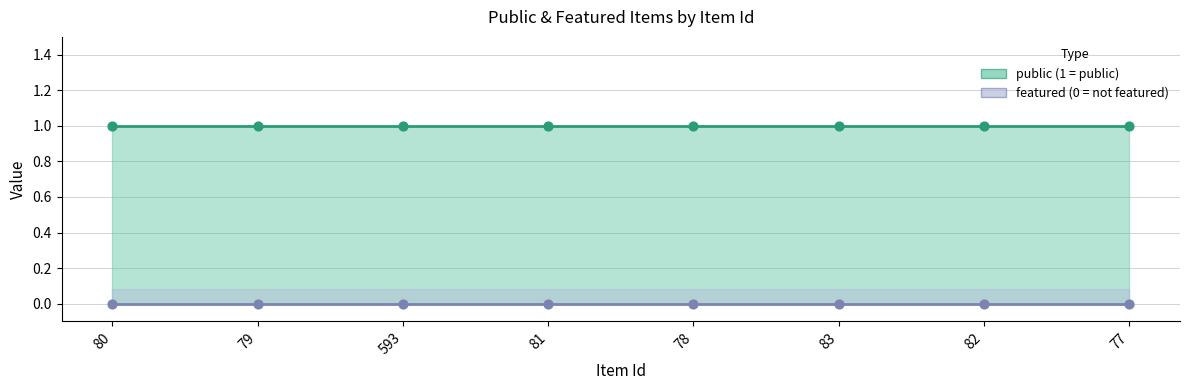

What are all the series names shown in the legend?

public, featured